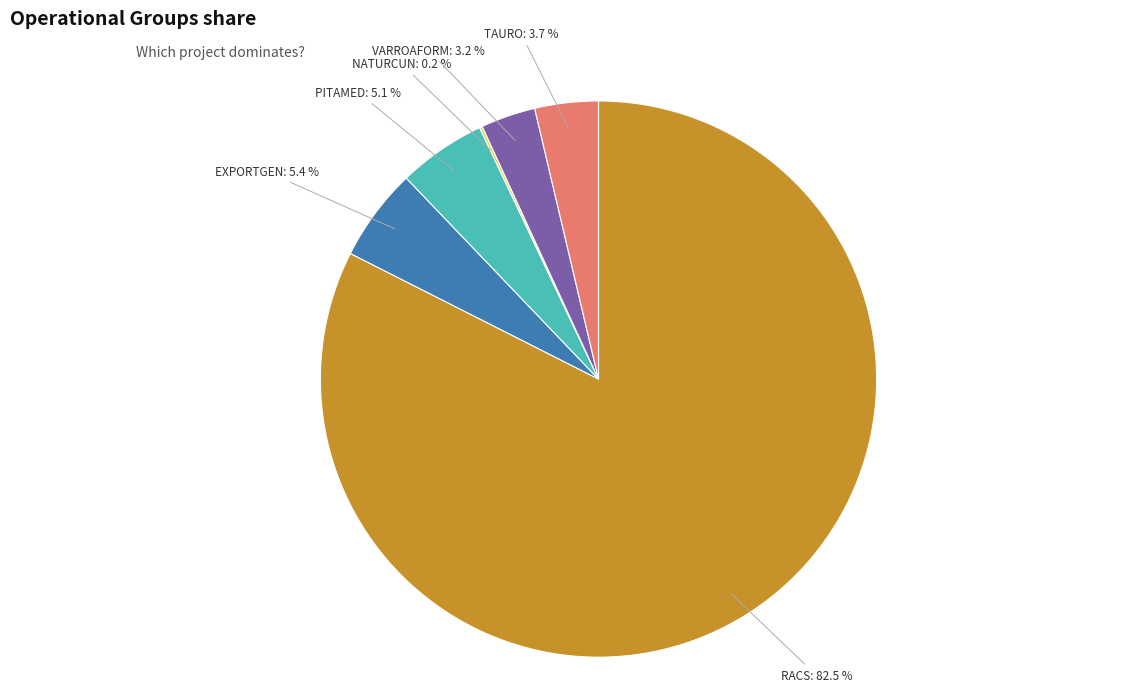

Is there a majority slice in this chart?

Yes